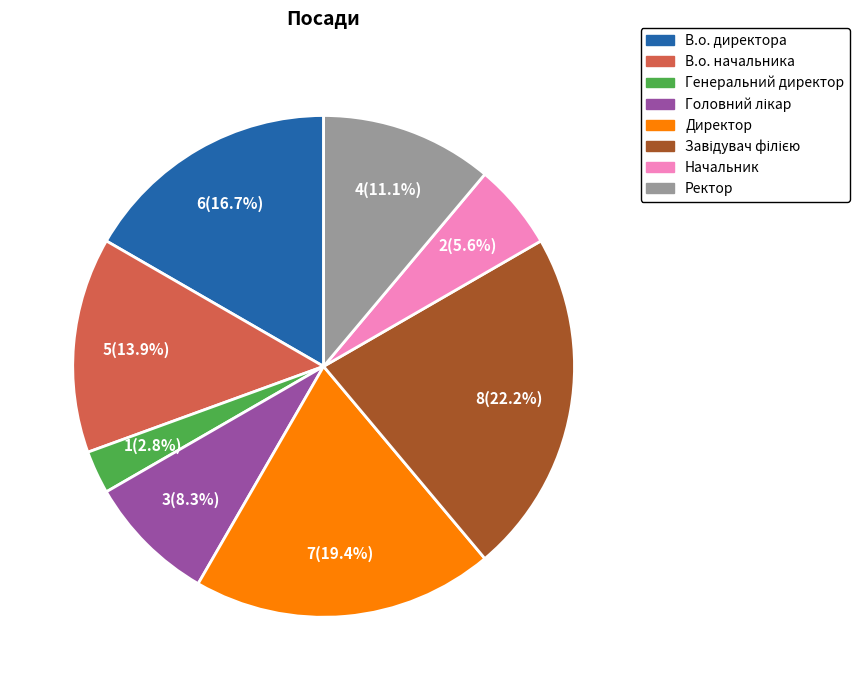

Is there any slice that represents more than half of the pie?

No